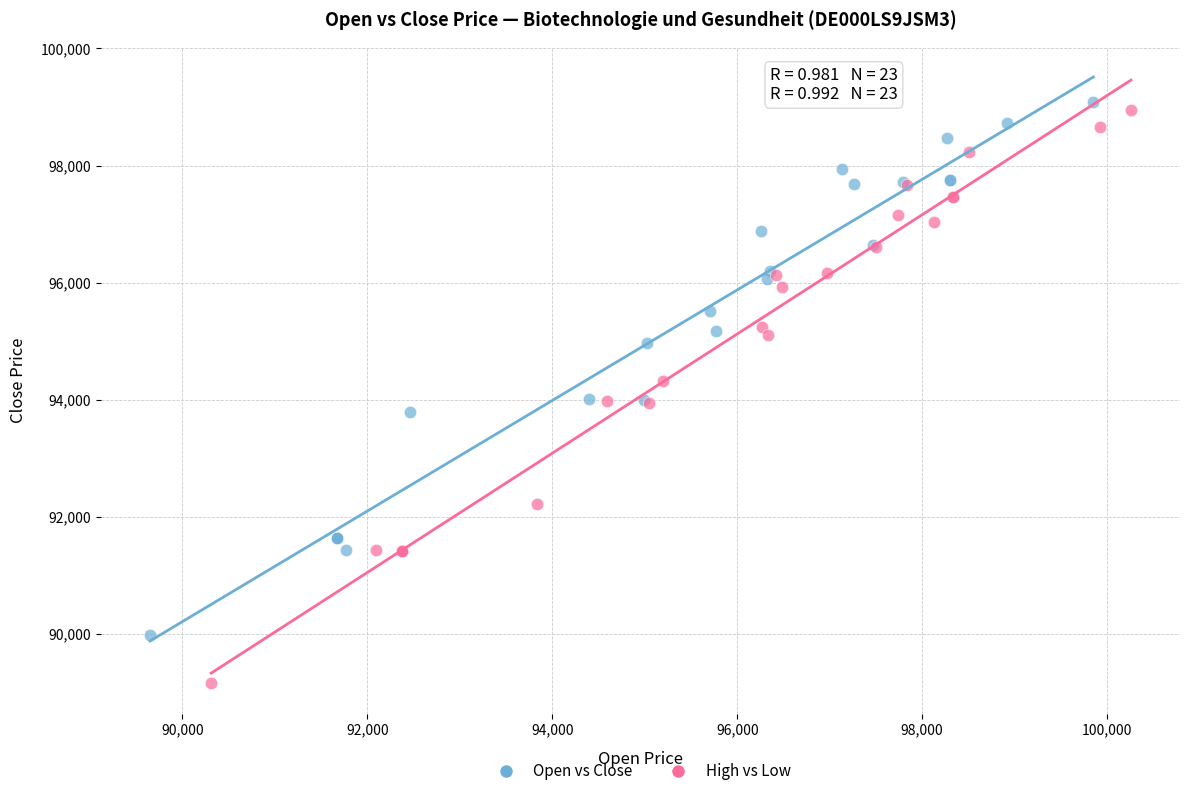

Which series reaches the minimum Y coordinate?

High vs Low